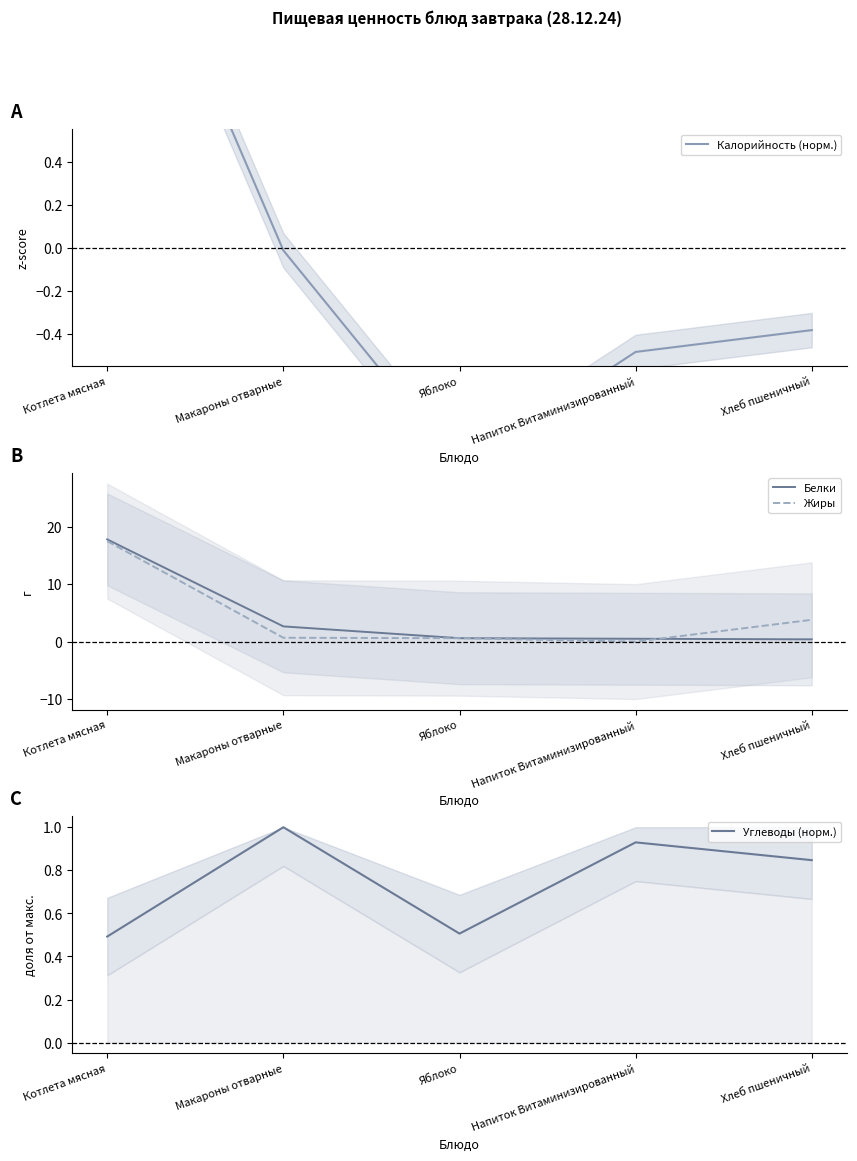

What are all the series names shown in the legend?

Калорийность (норм.), Белки, Жиры, Углеводы (норм.)